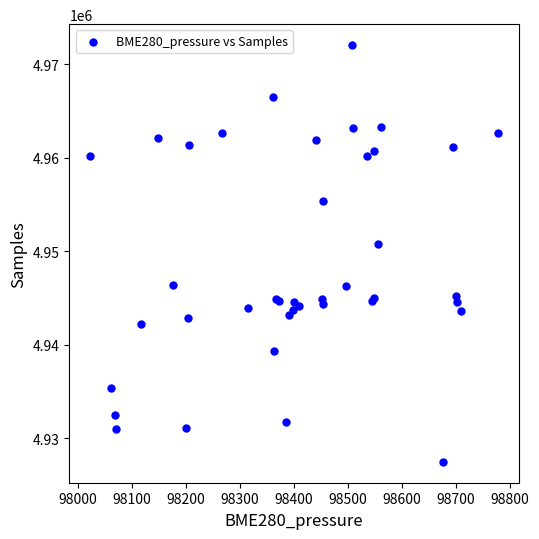

What Y value in the scatter plot is closest to 4949766?

4950812